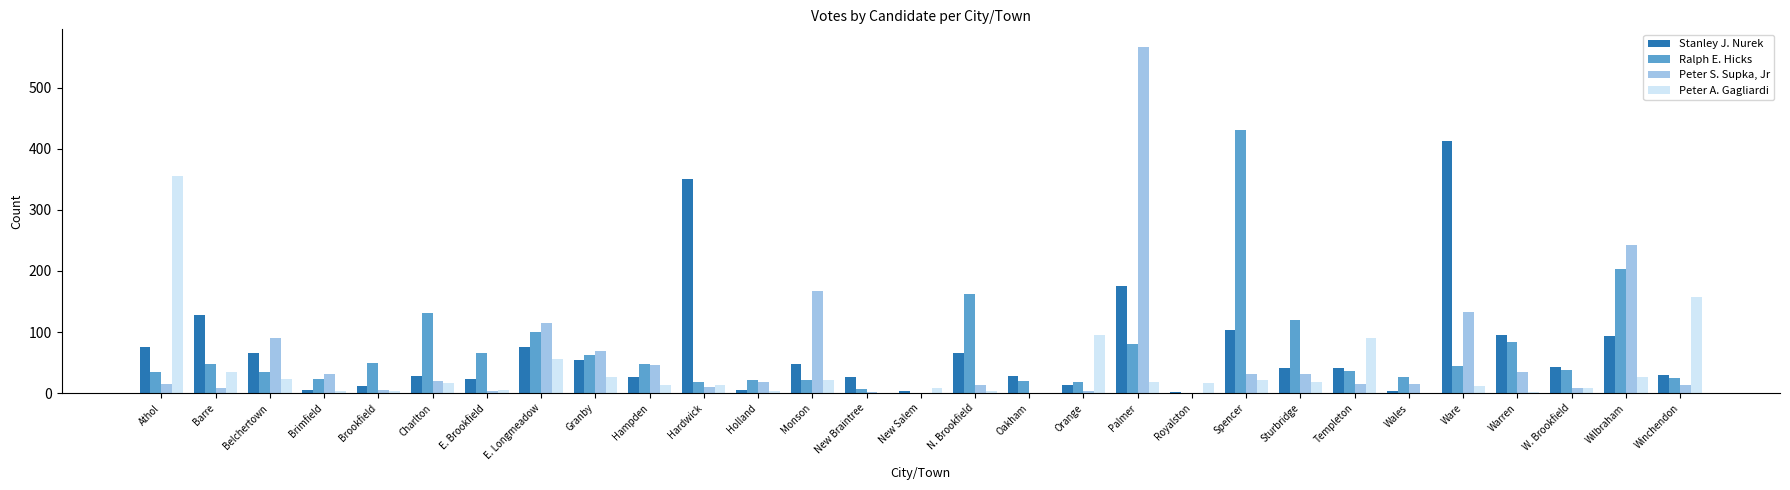

Is the value of Ralph E. Hicks at Ware greater than the value of Stanley J. Nurek at Ware?

No